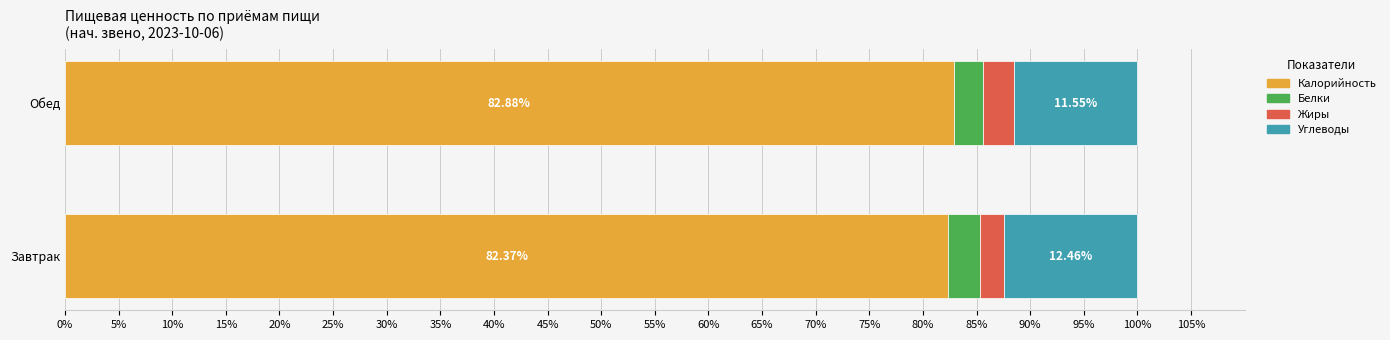

What is the total value across all series at Завтрак?

100.0